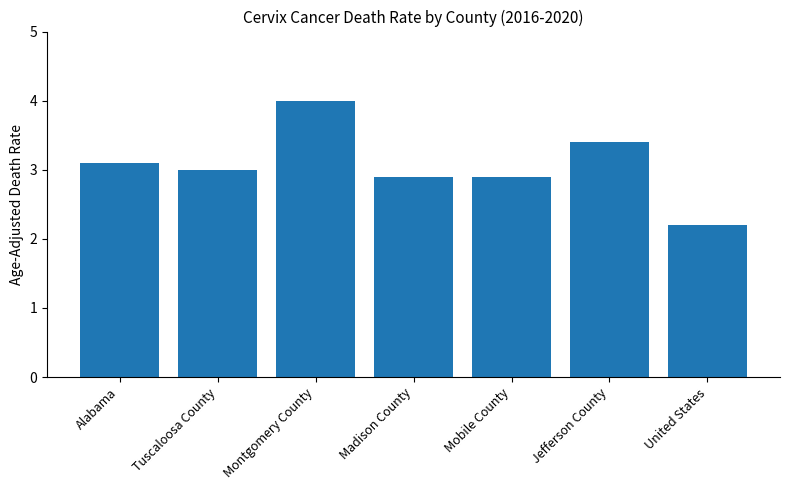

The value at Alabama is 2.1. True or false?

False